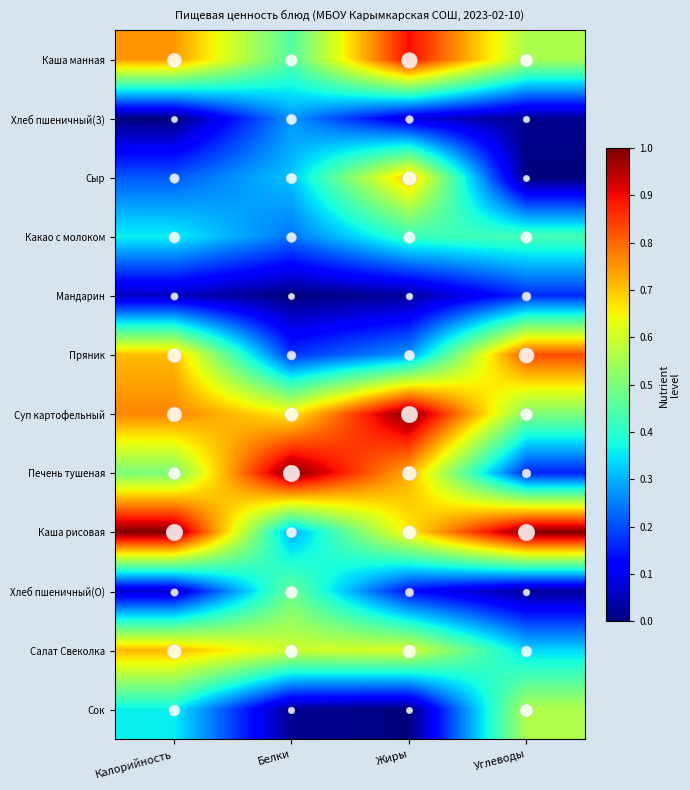

Reading left to right, extract all data points from this chart.

Каша манная: Калорийность=0.8	Белки=0.4	Жиры=0.9	Углеводы=0.6
Хлеб пшеничный(З): Калорийность=0.0	Белки=0.3	Жиры=0.1	Углеводы=0.0
Сыр: Калорийность=0.2	Белки=0.3	Жиры=0.7	Углеводы=0.0
Какао с молоком: Калорийность=0.4	Белки=0.2	Жиры=0.4	Углеводы=0.4
Мандарин: Калорийность=0.1	Белки=0.0	Жиры=0.0	Углеводы=0.2
Пряник: Калорийность=0.7	Белки=0.2	Жиры=0.3	Углеводы=0.8
Суп картофельный: Калорийность=0.8	Белки=0.7	Жиры=1.0	Углеводы=0.5
Печень тушеная: Калорийность=0.5	Белки=1.0	Жиры=0.7	Углеводы=0.2
Каша рисовая: Калорийность=1.0	Белки=0.3	Жиры=0.7	Углеводы=1.0
Хлеб пшеничный(О): Калорийность=0.1	Белки=0.5	Жиры=0.1	Углеводы=0.0
Салат Свеколка: Калорийность=0.7	Белки=0.6	Жиры=0.6	Углеводы=0.3
Сок: Калорийность=0.4	Белки=0.0	Жиры=0.0	Углеводы=0.6